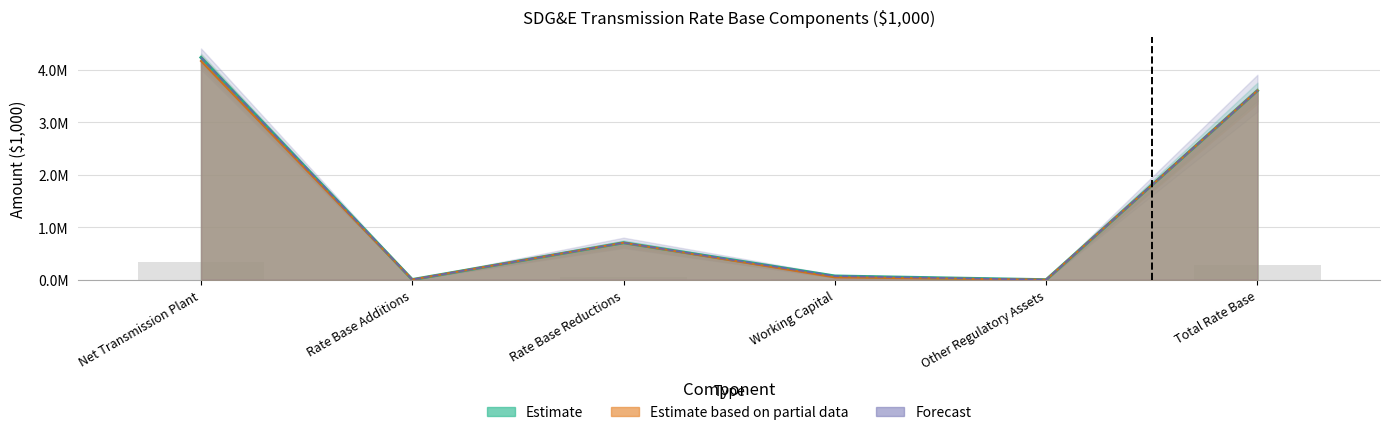

Rank the series at Other Regulatory Assets from lowest to highest value.

Estimate, Estimate based on partial data, Forecast